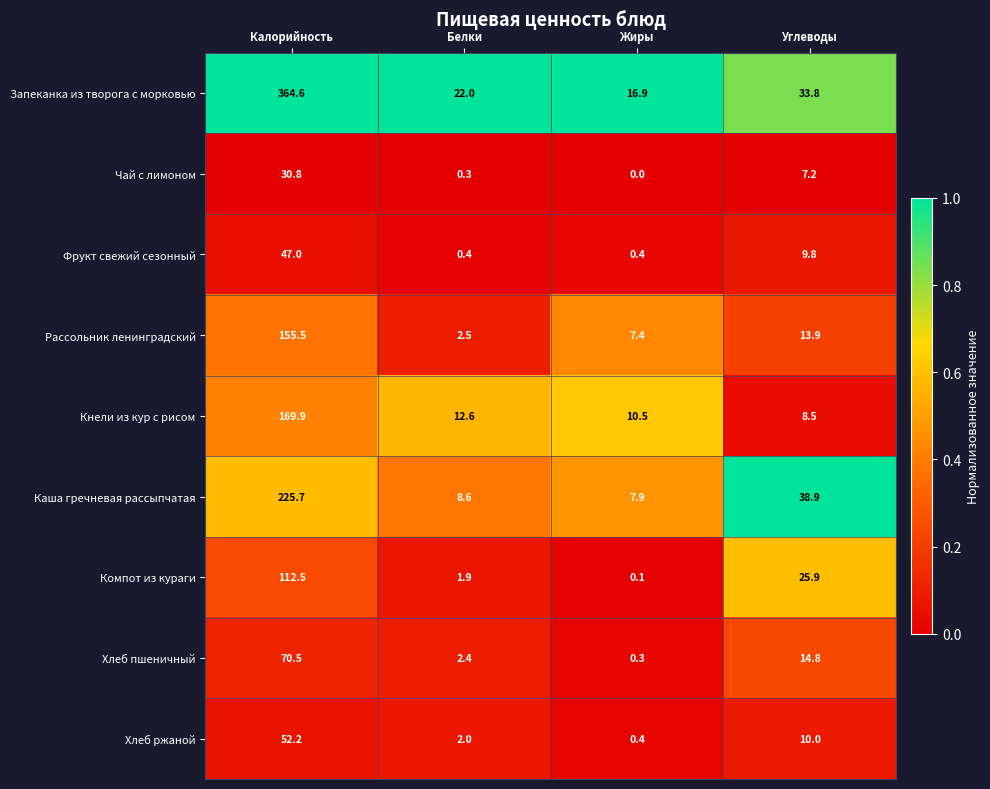

Which series changed the most between Жиры and Углеводы?

Каша гречневая рассыпчатая